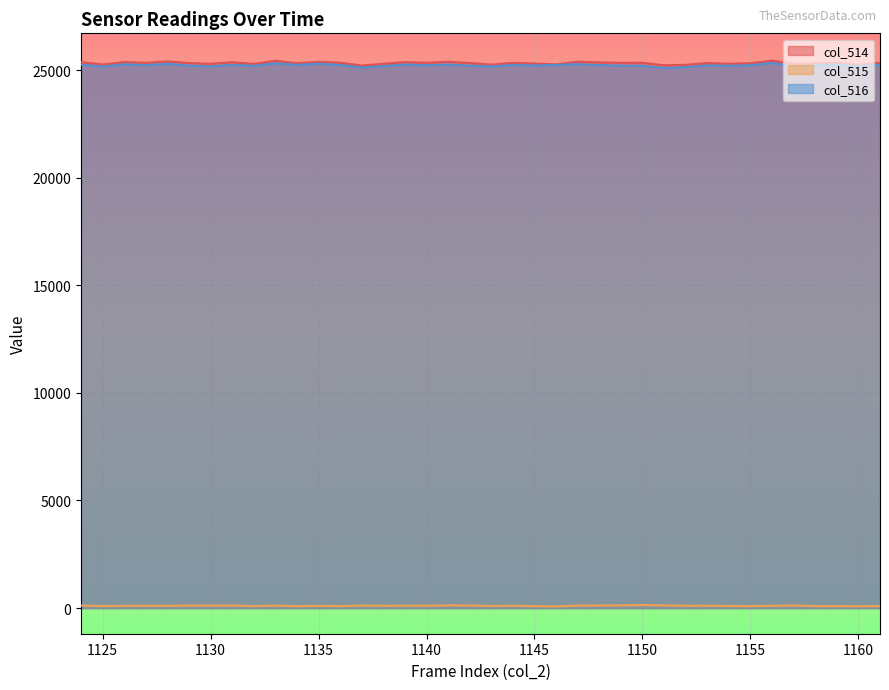

What is the difference between the col_515 values at 1145 and 1125?

6